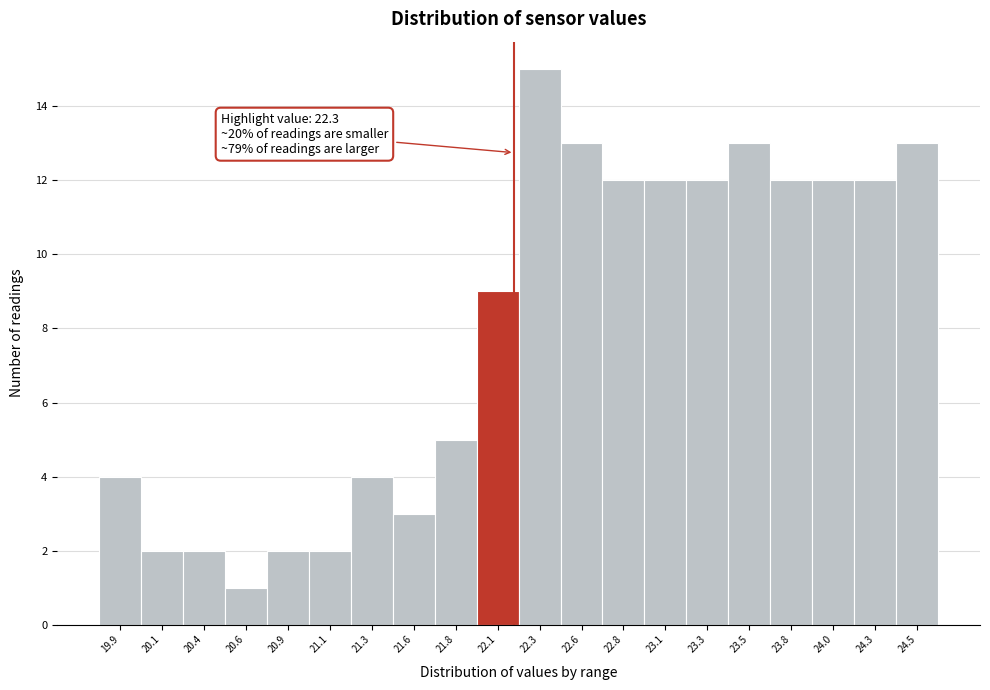

Reading left to right, extract all data points from this chart.

19.9=4	20.1=2	20.4=2	20.6=1	20.9=2	21.1=2	21.3=4	21.6=3	21.8=5	22.1=9	22.3=15	22.6=13	22.8=12	23.1=12	23.3=12	23.5=13	23.8=12	24.0=12	24.3=12	24.5=13